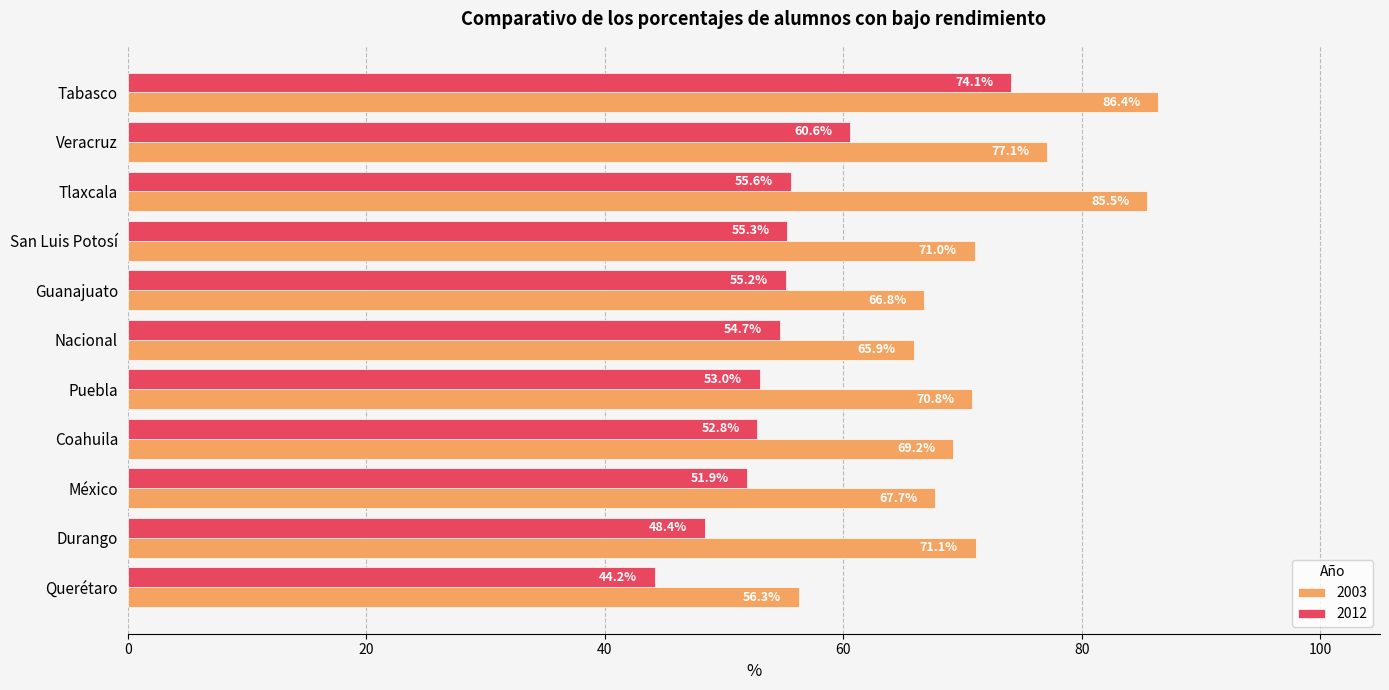

True or false: 2003 has a value of 114.2 at México.

False